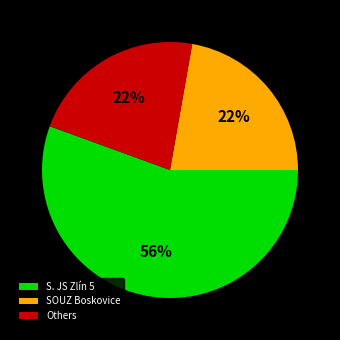

Is it true that S. JS Zlín 5 is 56% of the pie?

True